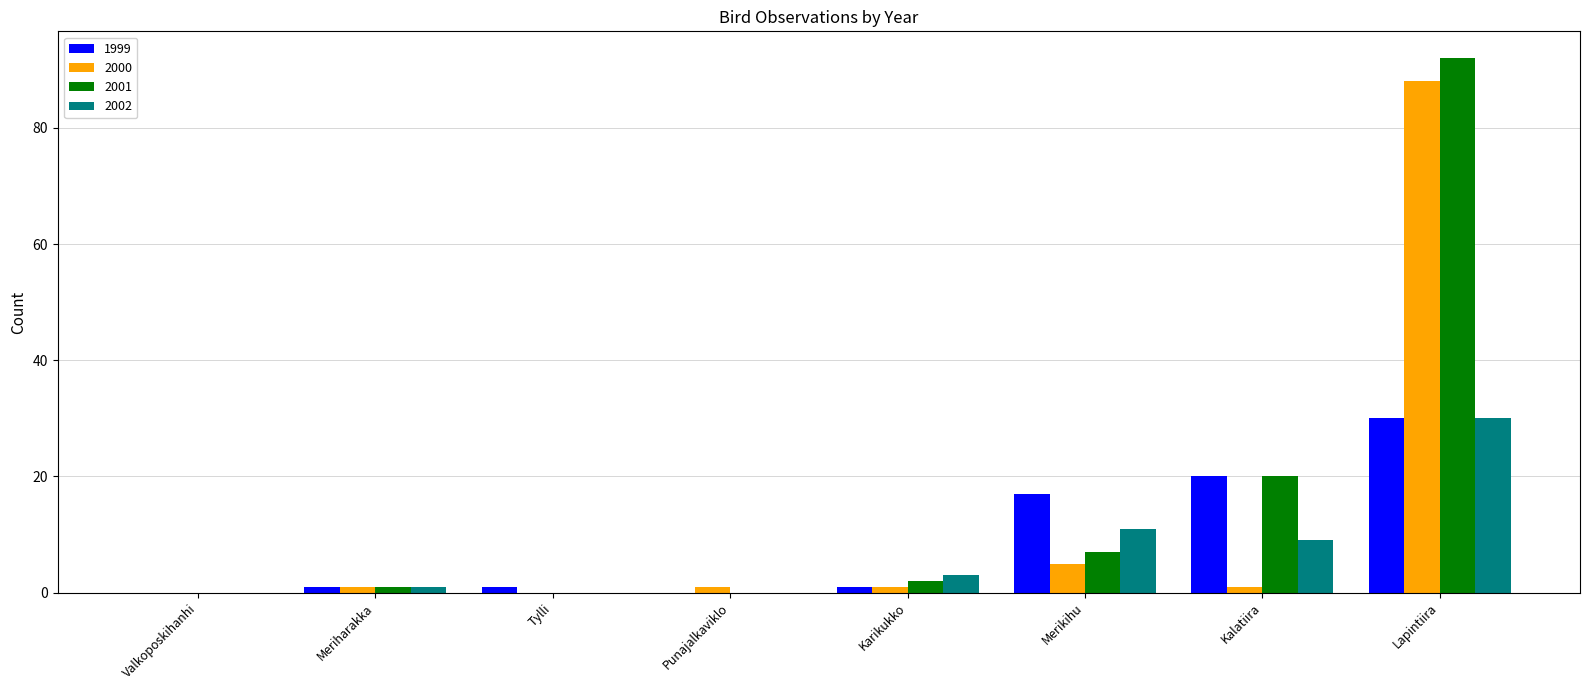

At which category is the sum across all series the highest?

Lapintiira